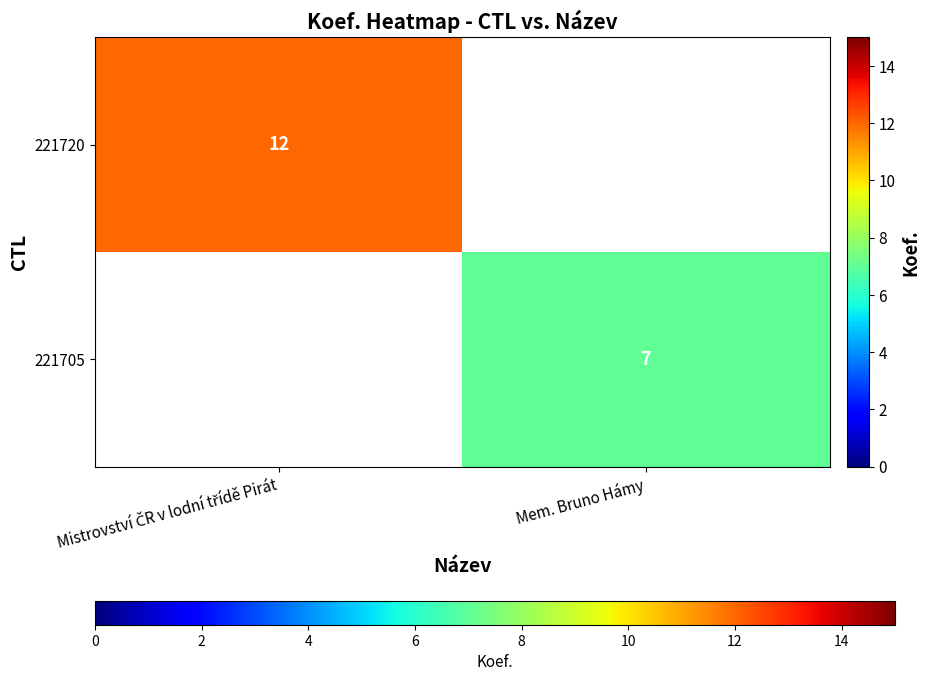

Count the number of data series in this chart.

2